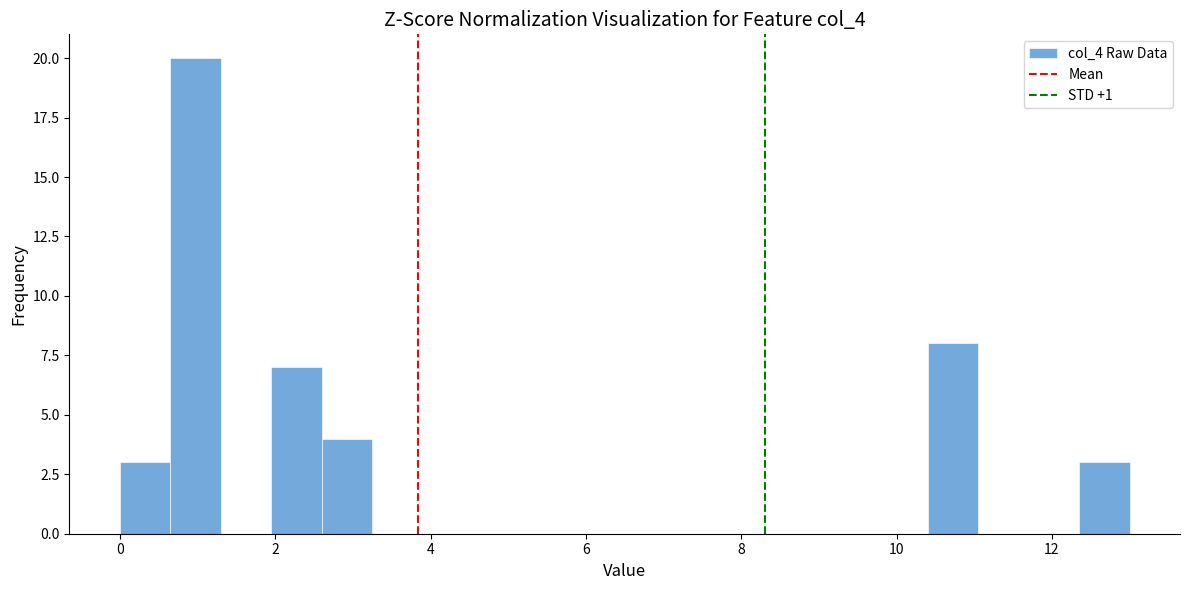

Around what value on the x-axis is the tallest bar? Give the approximate position of its centre, as read against the axis.

1.0